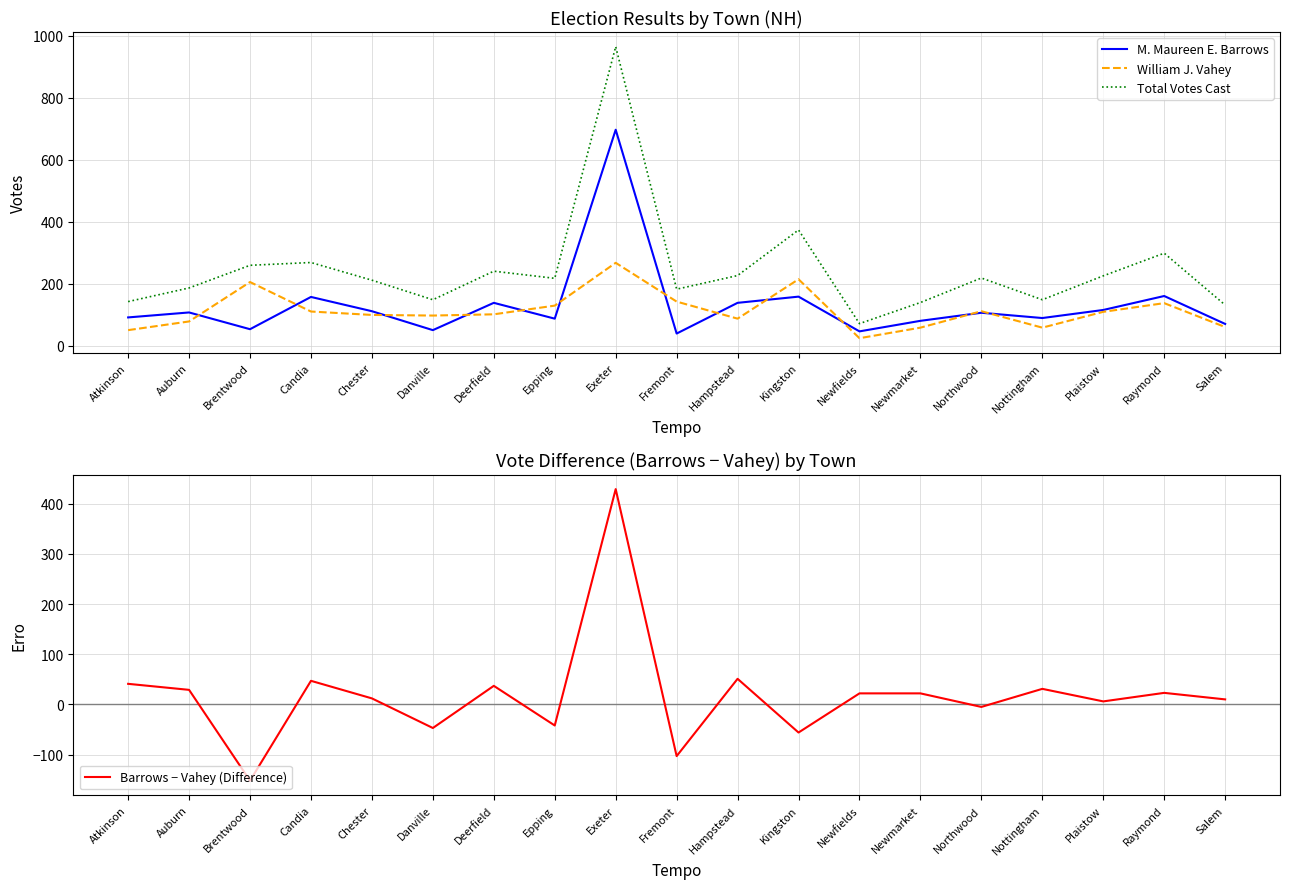

Is the value of William J. Vahey at Exeter greater than the value of Barrows − Vahey (Difference) at Salem?

Yes